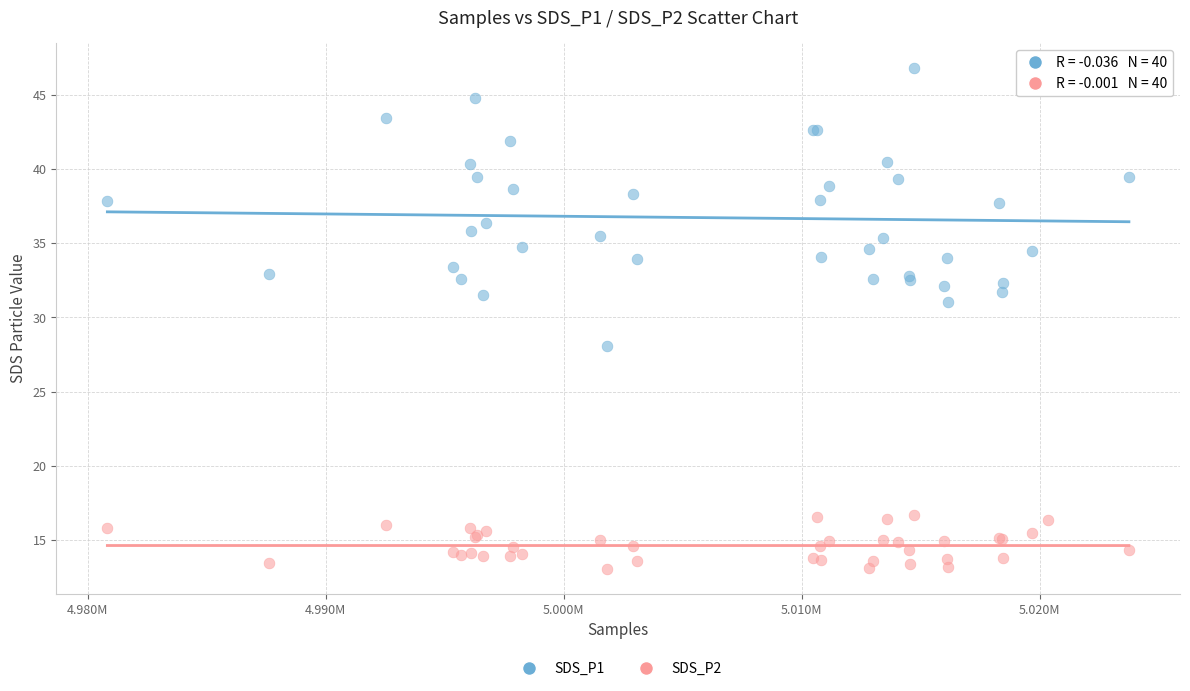

What is the X range (max minus min) for the scatter plot?

42924.0